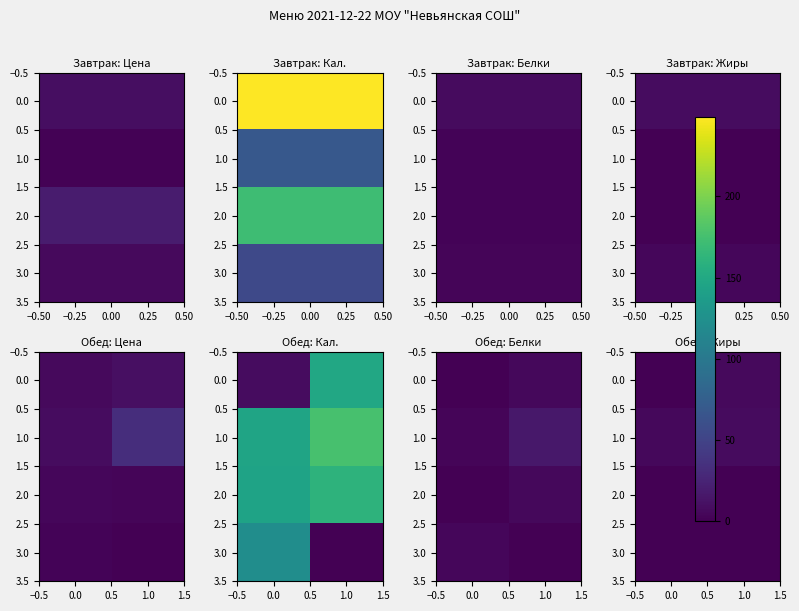

True or false: 3.0 has a value of 0.2 at 1.0.

False